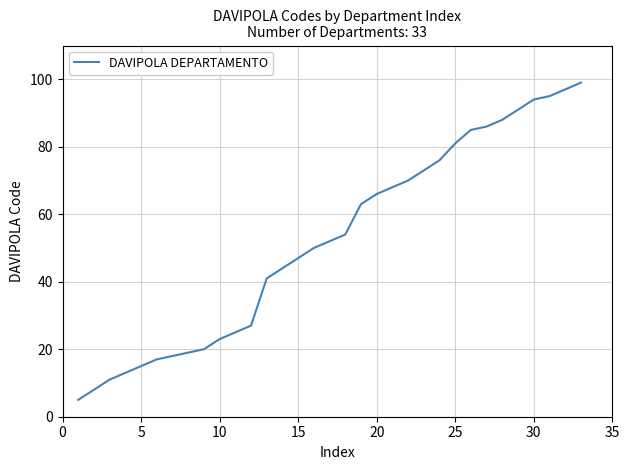

What is the difference between the maximum and minimum values?

94